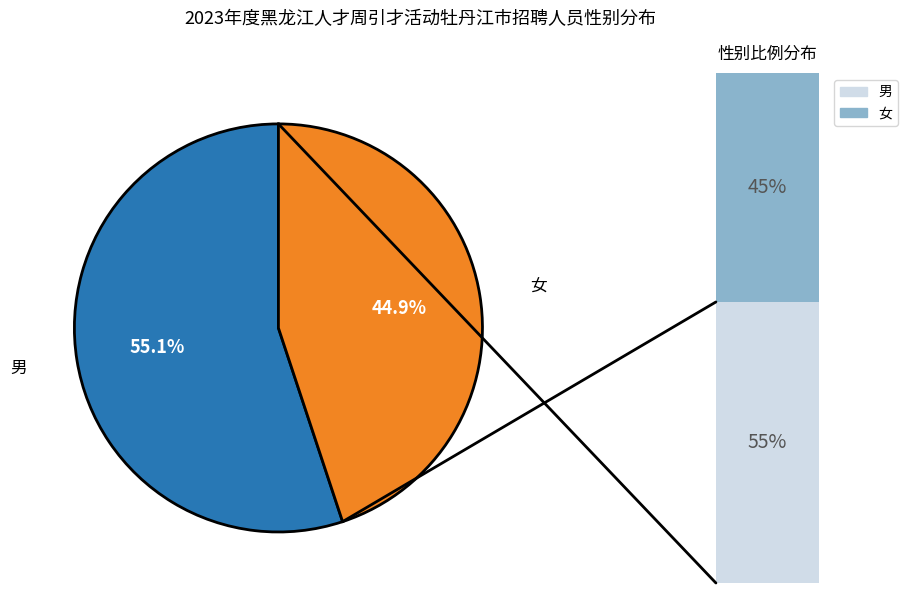

Is it true that 男 is 55% of the pie?

True